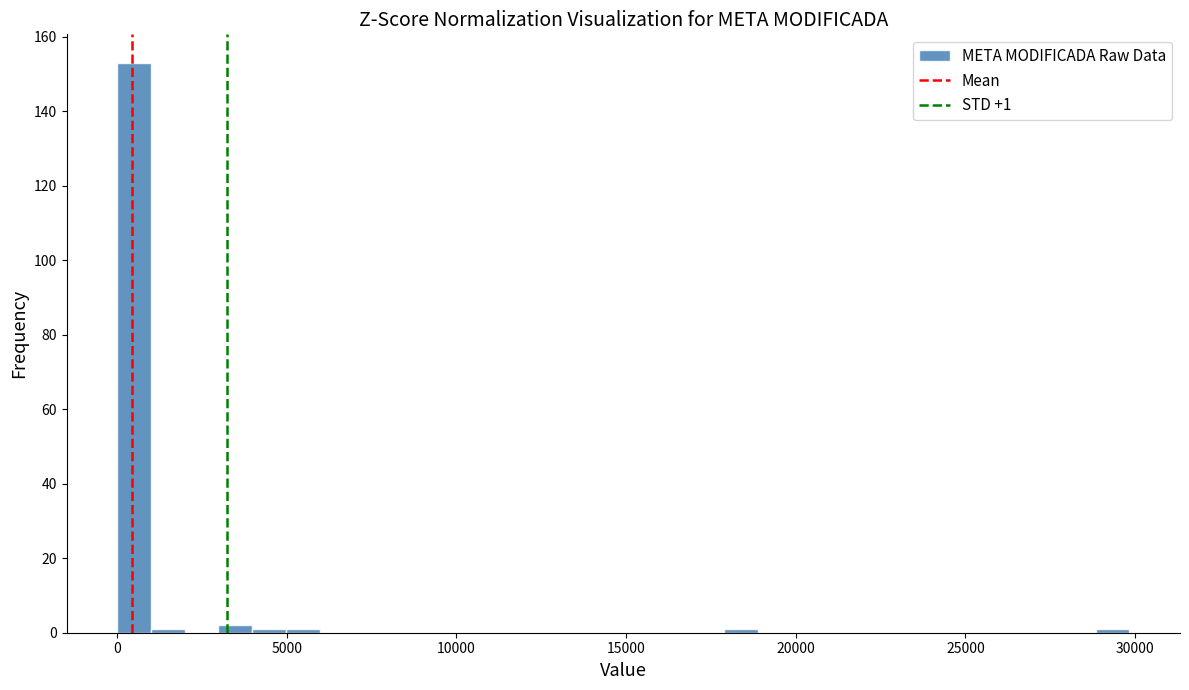

Read against the x-axis, roughly where is the centre of the tallest bar?

500